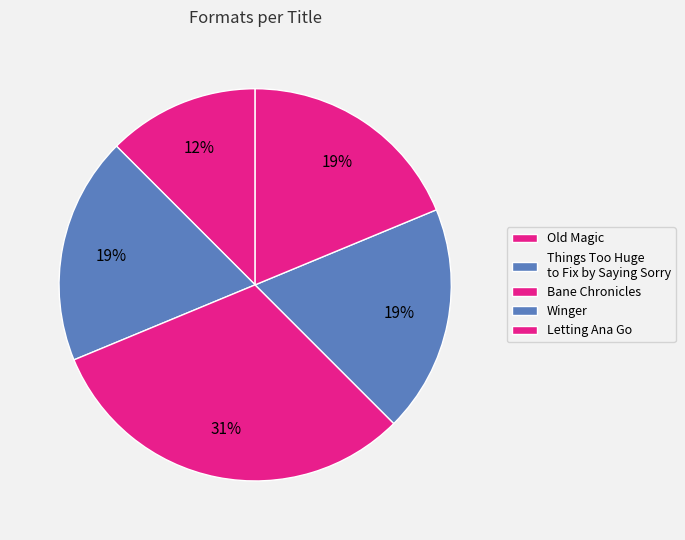

To the nearest percent, what percentage of the pie is Old Magic?

12%